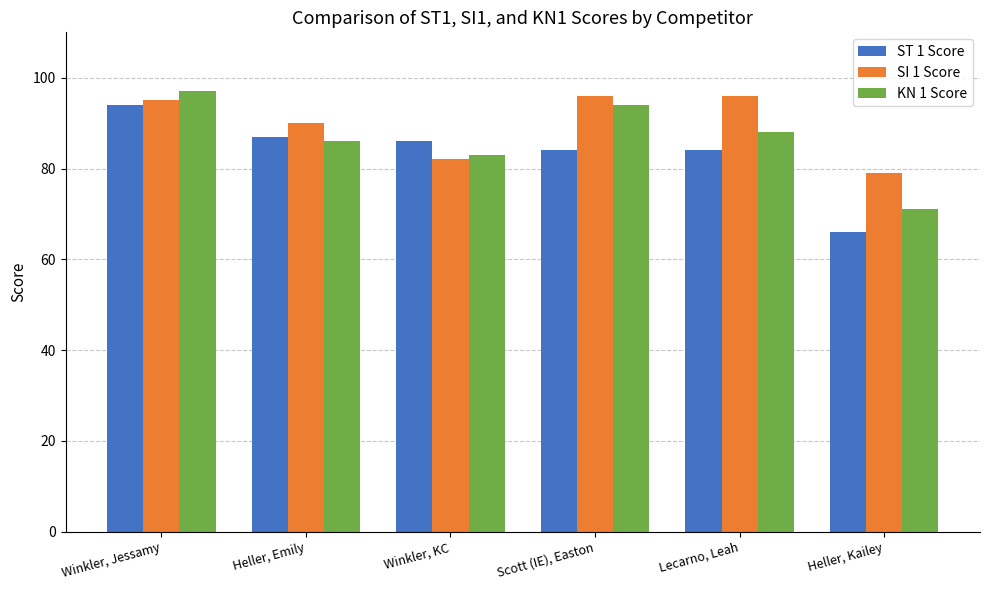

What are all the series names shown in the legend?

ST 1 Score, SI 1 Score, KN 1 Score